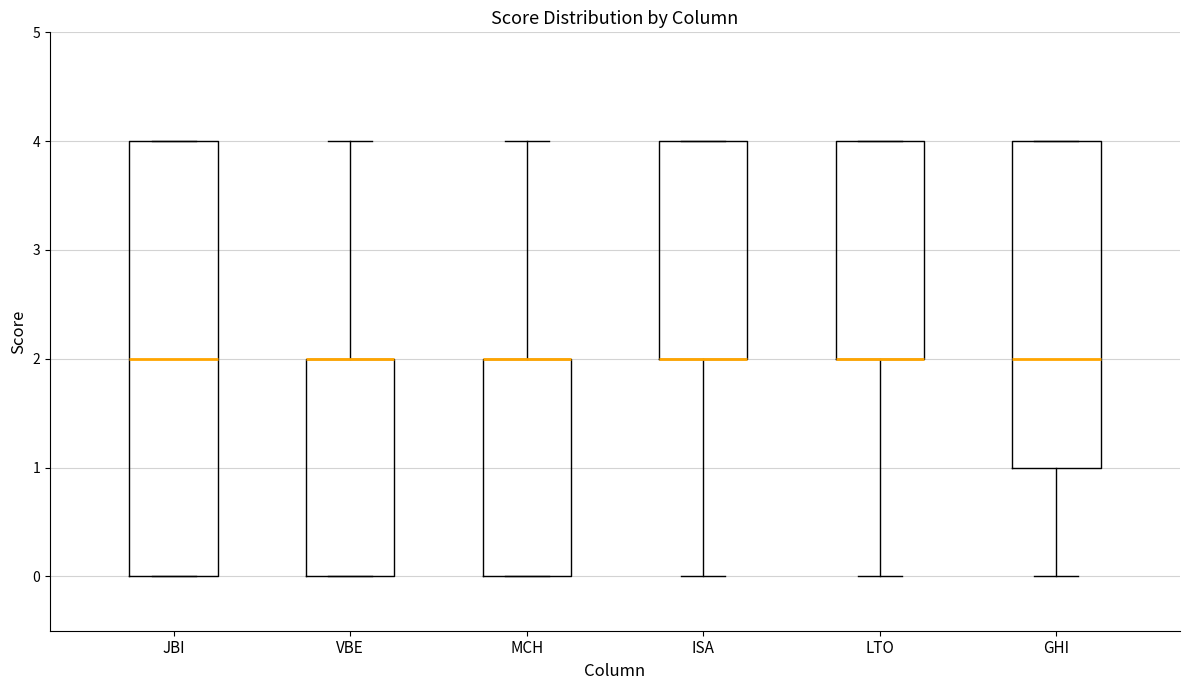

Where is the lower edge of the box for GHI on the y-axis? The values are not printed on the chart, so give them approximately, as read against the axis.

1